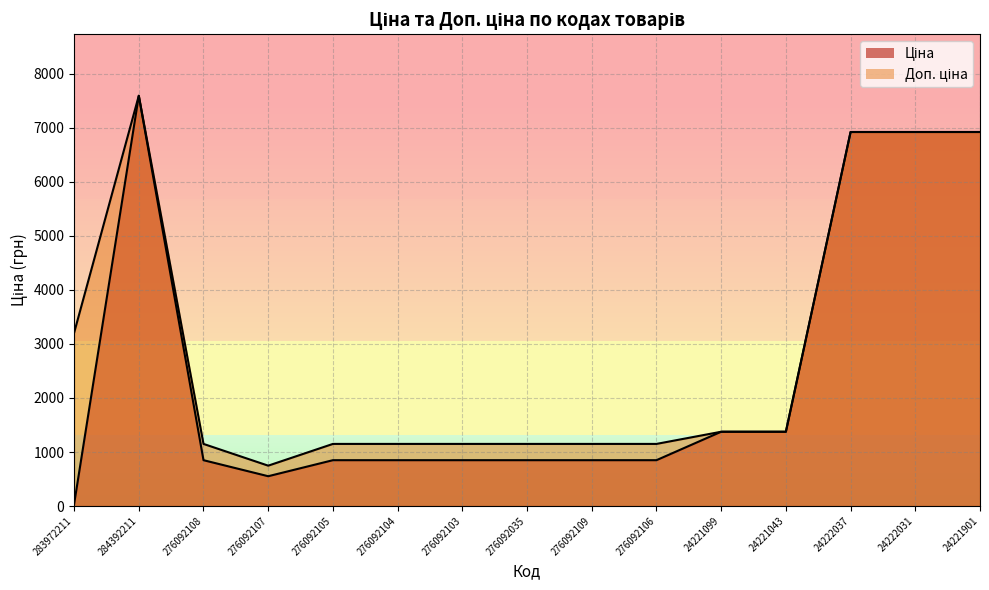

Rank the series by their average value, from lowest to highest.

Ціна, Доп. ціна